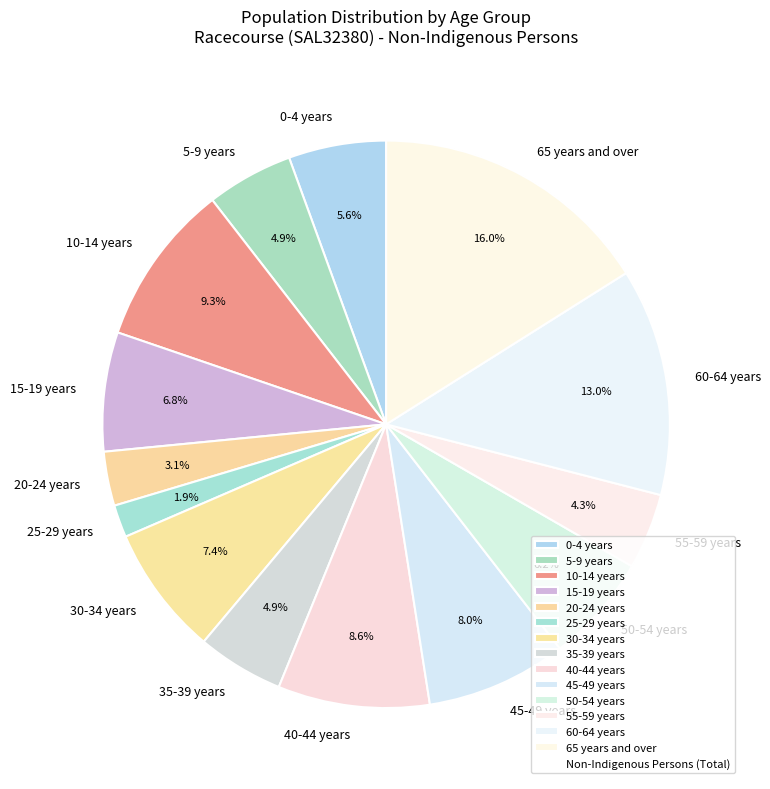

Count the number of slices in the pie.

14